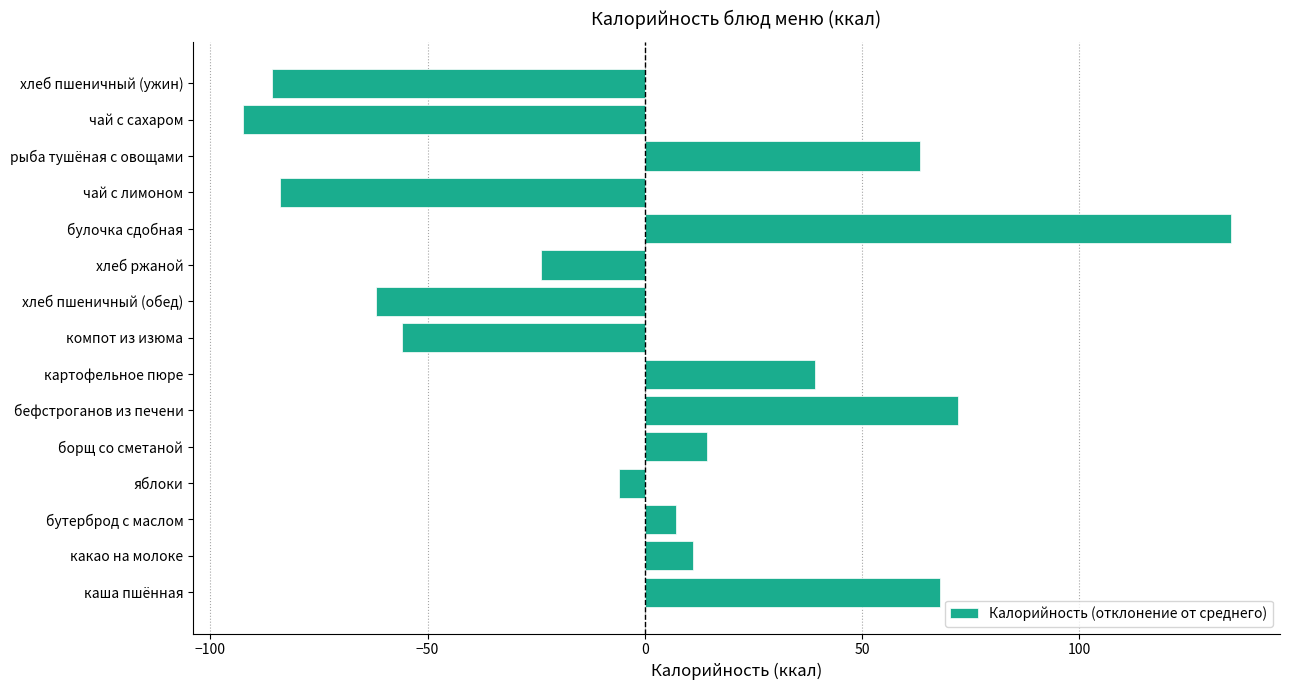

At which label is the value closest to 21?

борщ со сметаной